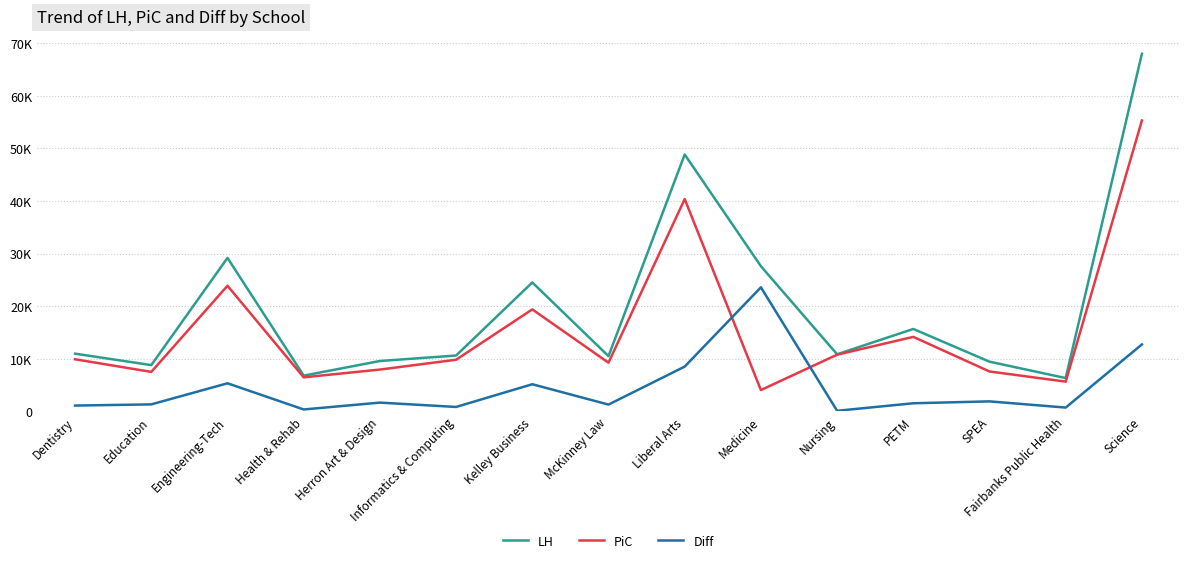

Does the chart have visible grid lines?

Yes